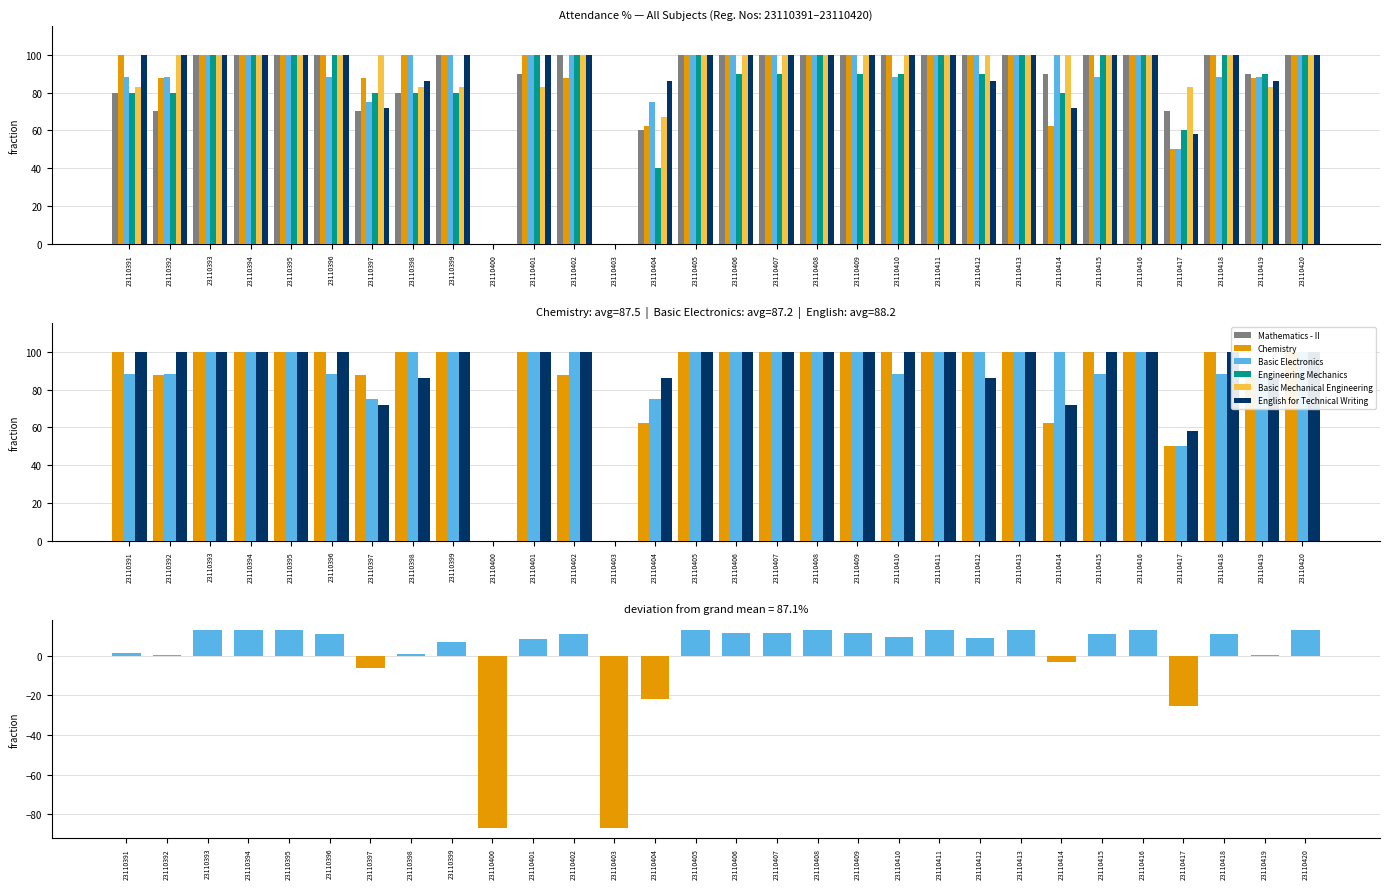

Reading left to right, list all the values displayed in this chart.

Mathematics - II: 80.0	70.0	100.0	100.0	100.0	100.0	70.0	80.0	100.0	0.0	90.0	100.0	0.0	60.0	100.0	100.0	100.0	100.0	100.0	100.0	100.0	100.0	100.0	90.0	100.0	100.0	70.0	100.0	90.0	100.0
Chemistry: 100.0	87.5	100.0	100.0	100.0	100.0	87.5	100.0	100.0	0.0	100.0	87.5	0.0	62.5	100.0	100.0	100.0	100.0	100.0	100.0	100.0	100.0	100.0	62.5	100.0	100.0	50.0	100.0	87.5	100.0
Basic Electronics: 88.0	88.0	100.0	100.0	100.0	88.0	75.0	100.0	100.0	0.0	100.0	100.0	0.0	75.0	100.0	100.0	100.0	100.0	100.0	88.0	100.0	100.0	100.0	100.0	88.0	100.0	50.0	88.0	88.0	100.0
Engineering Mechanics: 80.0	80.0	100.0	100.0	100.0	100.0	80.0	80.0	80.0	0.0	100.0	100.0	0.0	40.0	100.0	90.0	90.0	100.0	90.0	90.0	100.0	90.0	100.0	80.0	100.0	100.0	60.0	100.0	90.0	100.0
Basic Mechanical Engineering: 83.0	100.0	100.0	100.0	100.0	100.0	100.0	83.0	83.0	0.0	83.0	100.0	0.0	67.0	100.0	100.0	100.0	100.0	100.0	100.0	100.0	100.0	100.0	100.0	100.0	100.0	83.0	100.0	83.0	100.0
English for Technical Writing: 100.0	100.0	100.0	100.0	100.0	100.0	72.0	86.0	100.0	0.0	100.0	100.0	0.0	86.0	100.0	100.0	100.0	100.0	100.0	100.0	100.0	86.0	100.0	72.0	100.0	100.0	58.0	100.0	86.0	100.0